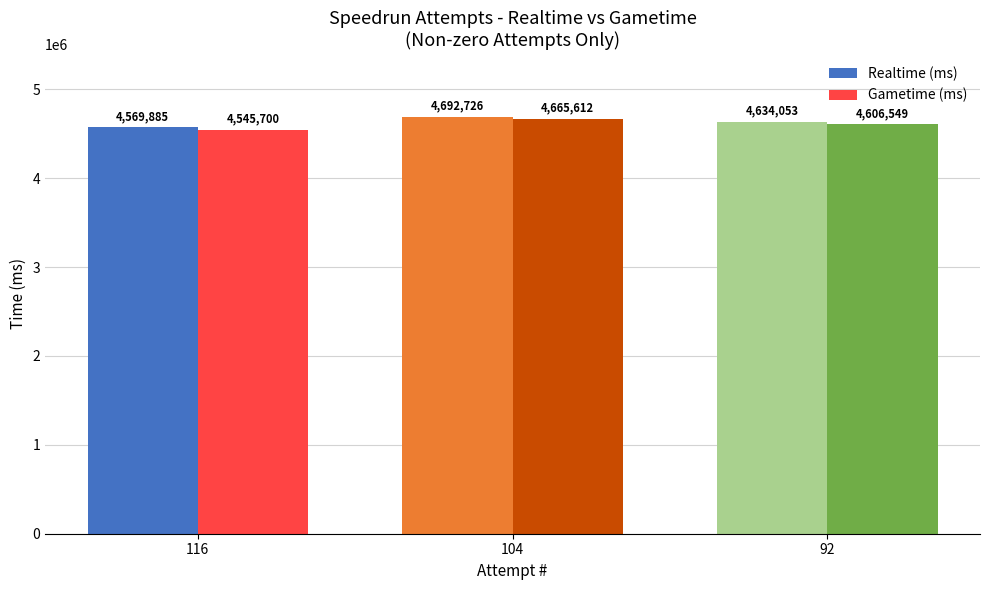

Rank the series at 92 from lowest to highest value.

Gametime (ms), Realtime (ms)